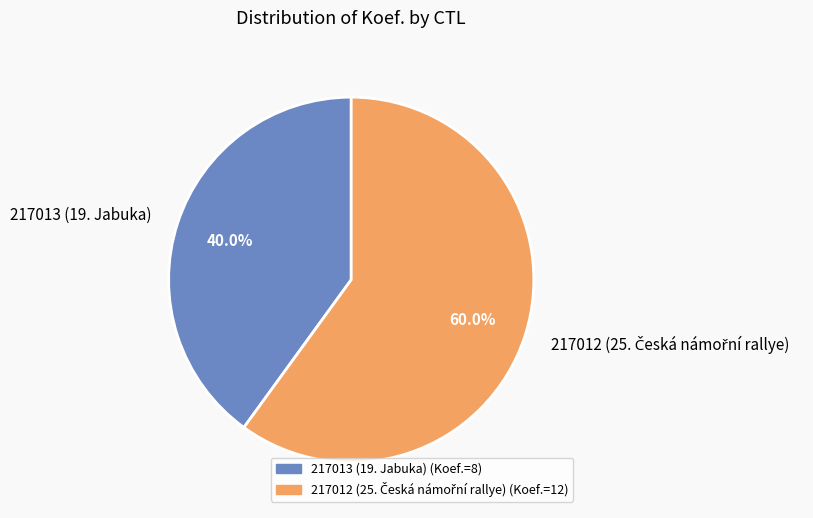

Is 217013 (19. Jabuka) the majority of the pie?

No